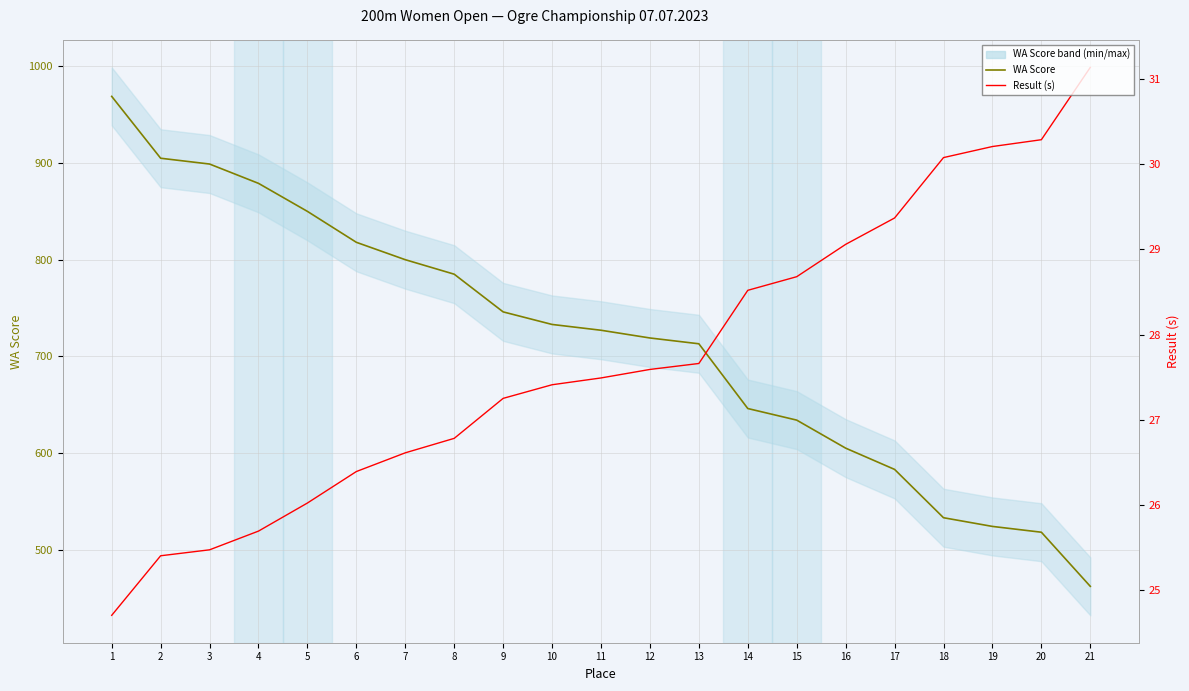

How many lines are shown in the chart?

2